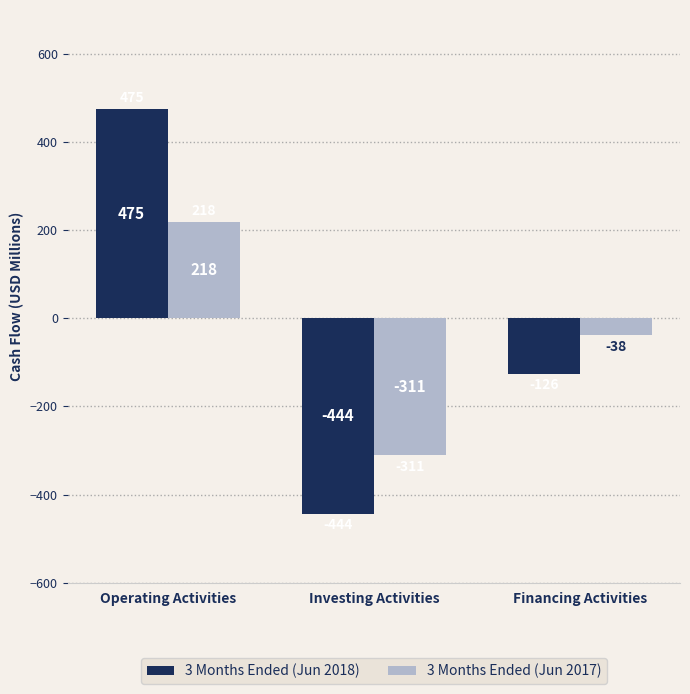

The value of 3 Months Ended (Jun 2017) at Operating Activities is 385. True or false?

False